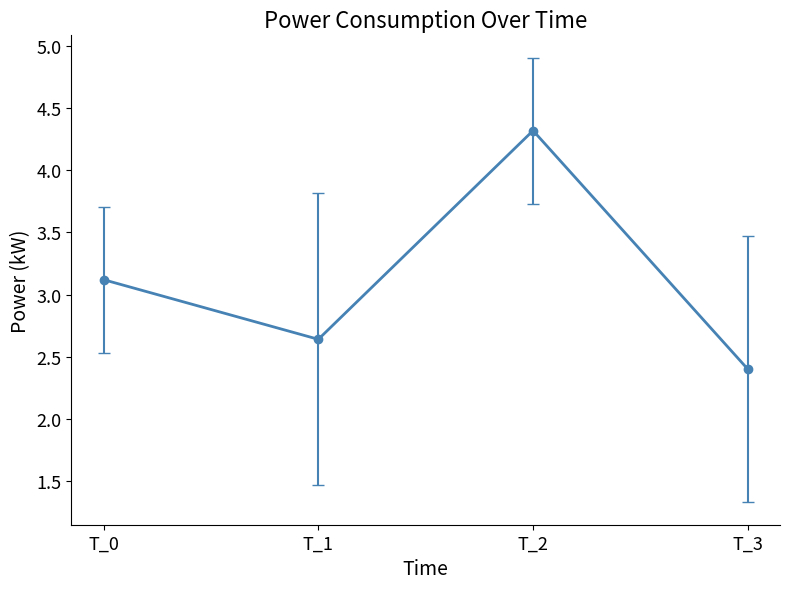

What is the ratio of the value at T_1 to the value at T_0?

0.8